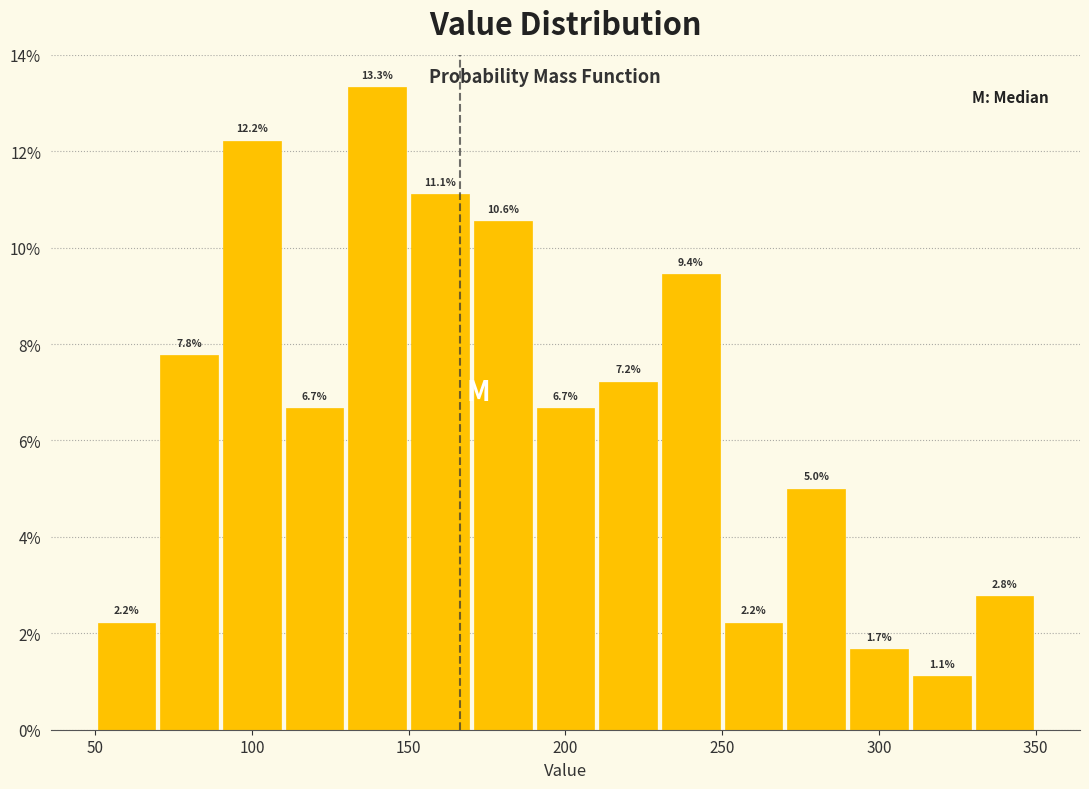

Reading left to right, transcribe this chart: for each bar, give the range it covers on the x-axis and its height.

50 to 70: 2.2
70 to 90: 7.8
90 to 110: 12.2
110 to 130: 6.7
130 to 150: 13.3
150 to 170: 11.1
170 to 190: 10.6
190 to 210: 6.7
210 to 230: 7.2
230 to 250: 9.4
250 to 270: 2.2
270 to 290: 5.0
290 to 310: 1.7
310 to 330: 1.1
330 to 350: 2.8